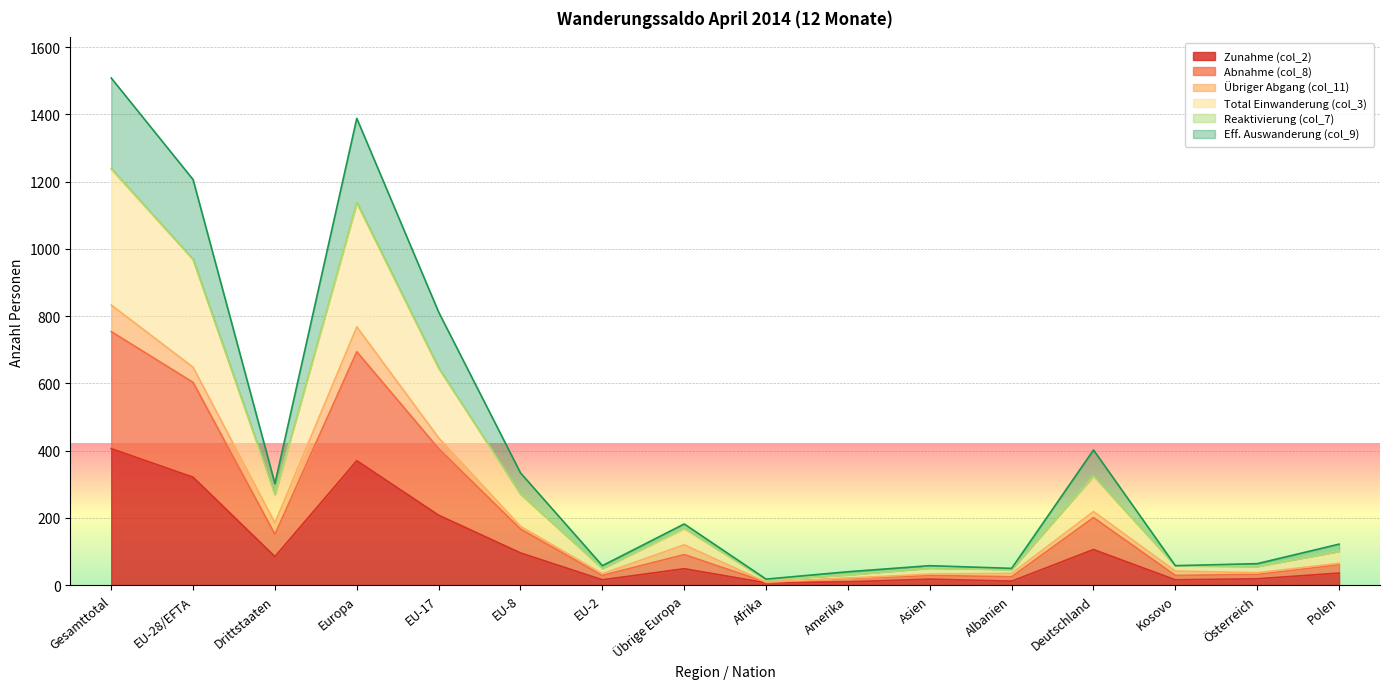

True or false: Eff. Auswanderung (col_9) and Total Einwanderung (col_3) cross at least once.

False